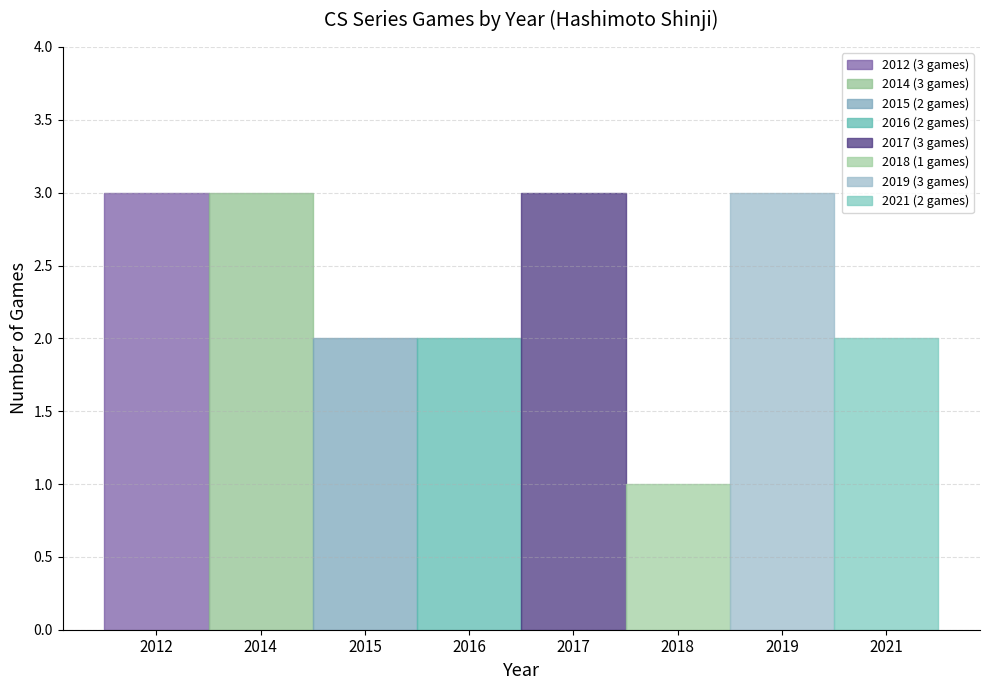

At which label is the value closest to 2?

2015